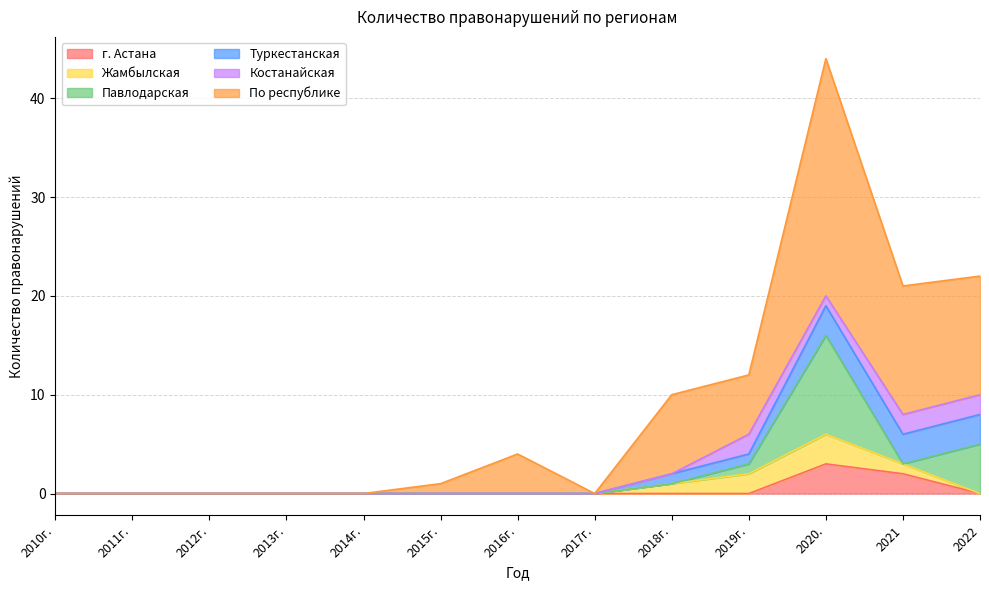

Reading left to right, what are all the values shown in this chart?

г. Астана: 2010г.=0	2011г.=0	2012г.=0	2013г.=0	2014г.=0	2015г.=0	2016г.=0	2017г.=0	2018г.=0	2019г.=0	2020.=3	2021=2	2022=0
Жамбылская: 2010г.=0	2011г.=0	2012г.=0	2013г.=0	2014г.=0	2015г.=0	2016г.=0	2017г.=0	2018г.=1	2019г.=2	2020.=3	2021=1	2022=0
Павлодарская: 2010г.=0	2011г.=0	2012г.=0	2013г.=0	2014г.=0	2015г.=0	2016г.=0	2017г.=0	2018г.=0	2019г.=1	2020.=10	2021=0	2022=5
Туркестанская: 2010г.=0	2011г.=0	2012г.=0	2013г.=0	2014г.=0	2015г.=0	2016г.=0	2017г.=0	2018г.=1	2019г.=1	2020.=3	2021=3	2022=3
Костанайская: 2010г.=0	2011г.=0	2012г.=0	2013г.=0	2014г.=0	2015г.=0	2016г.=0	2017г.=0	2018г.=0	2019г.=2	2020.=1	2021=2	2022=2
По республике: 2010г.=0	2011г.=0	2012г.=0	2013г.=0	2014г.=0	2015г.=1	2016г.=4	2017г.=0	2018г.=8	2019г.=6	2020.=24	2021=13	2022=12